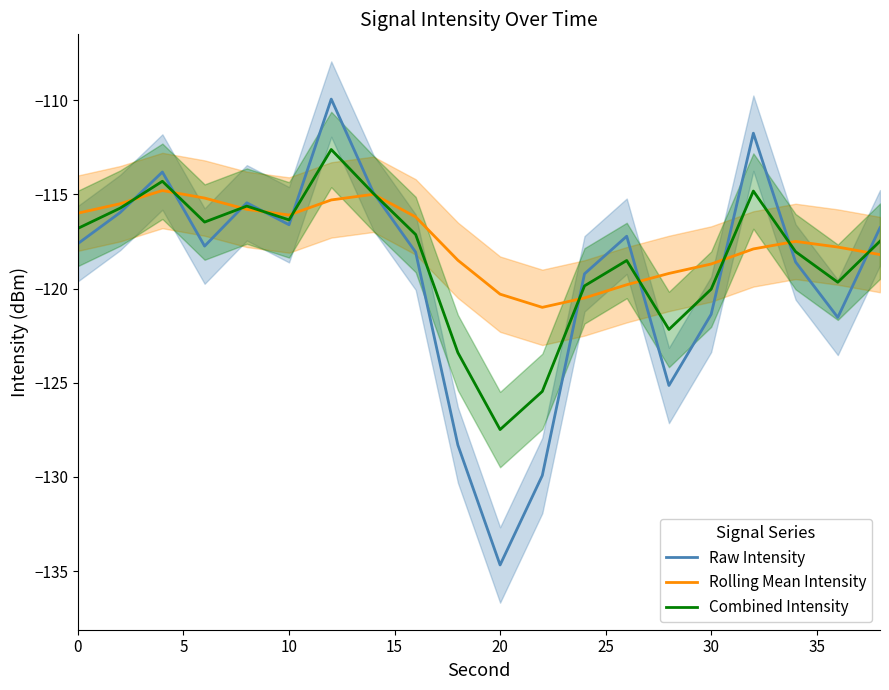

The Combined Intensity series shows -120.0 at 30. True or false?

True